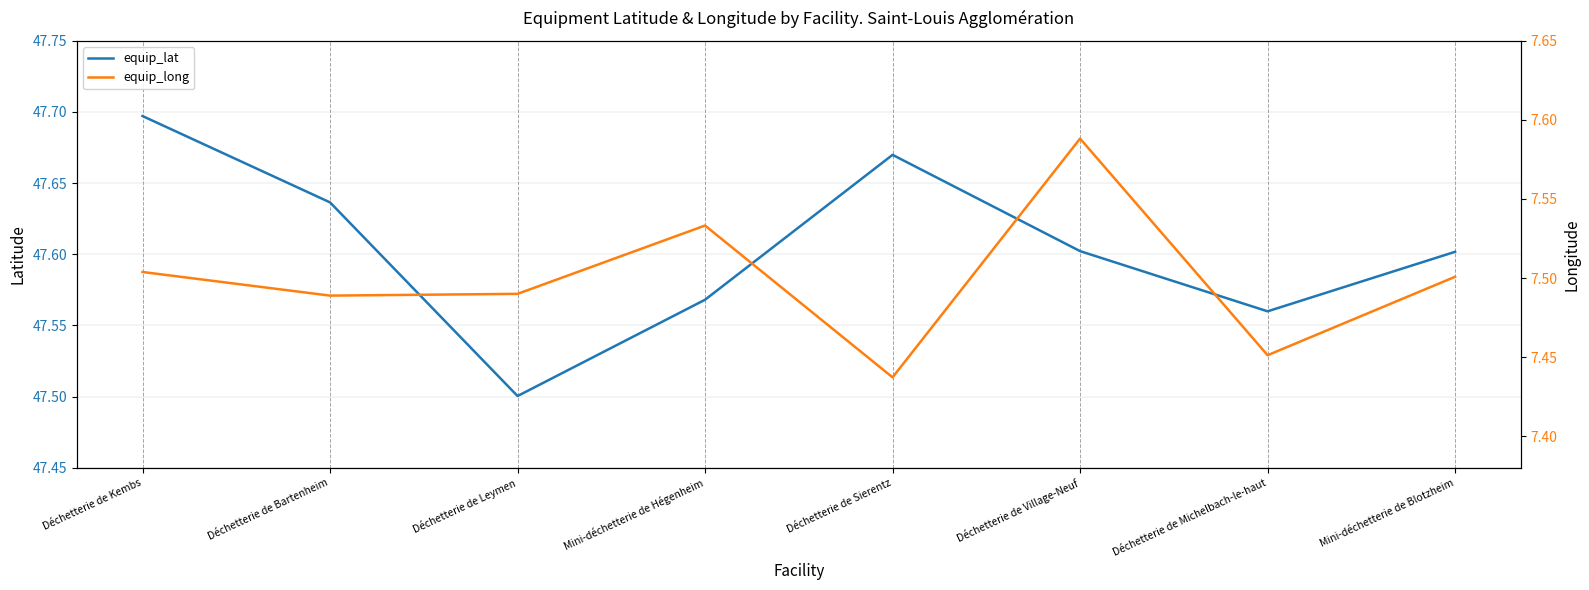

How many categories are shown in the chart?

8